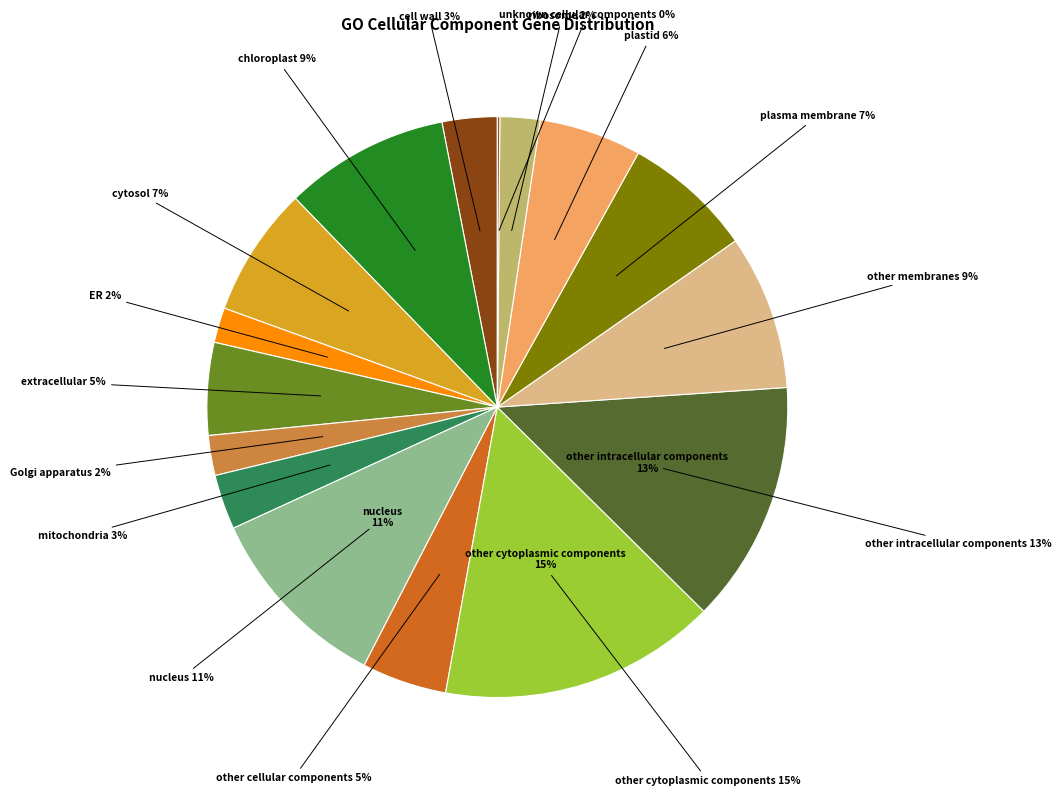

Is it true that other cytoplasmic components is 15% of the pie?

True